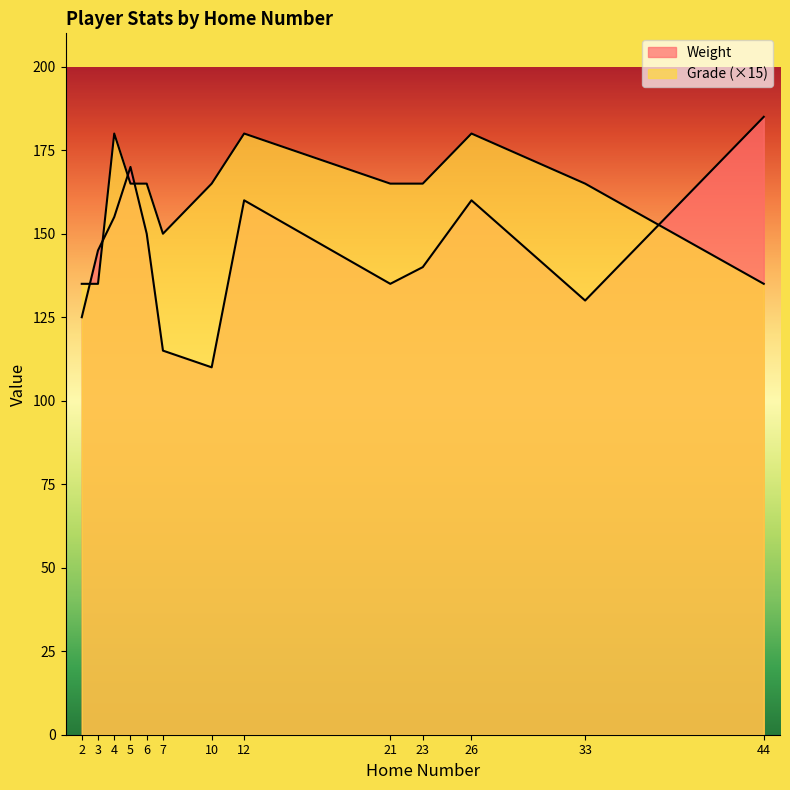

What is the difference between the maximum and second lowest values in the Grade series?

45